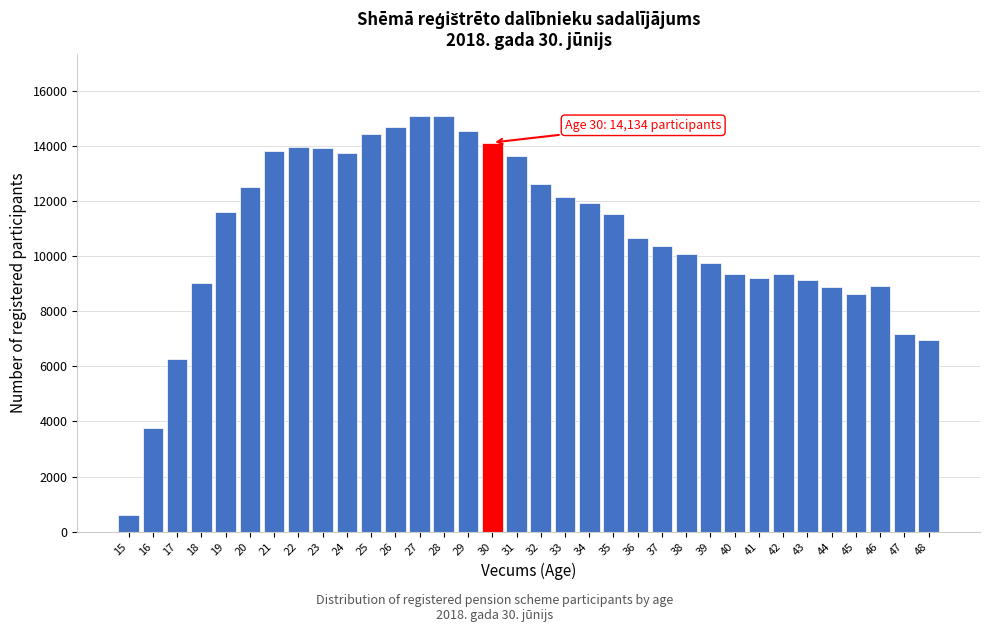

Is it true that the value at 25 is 14460?

True